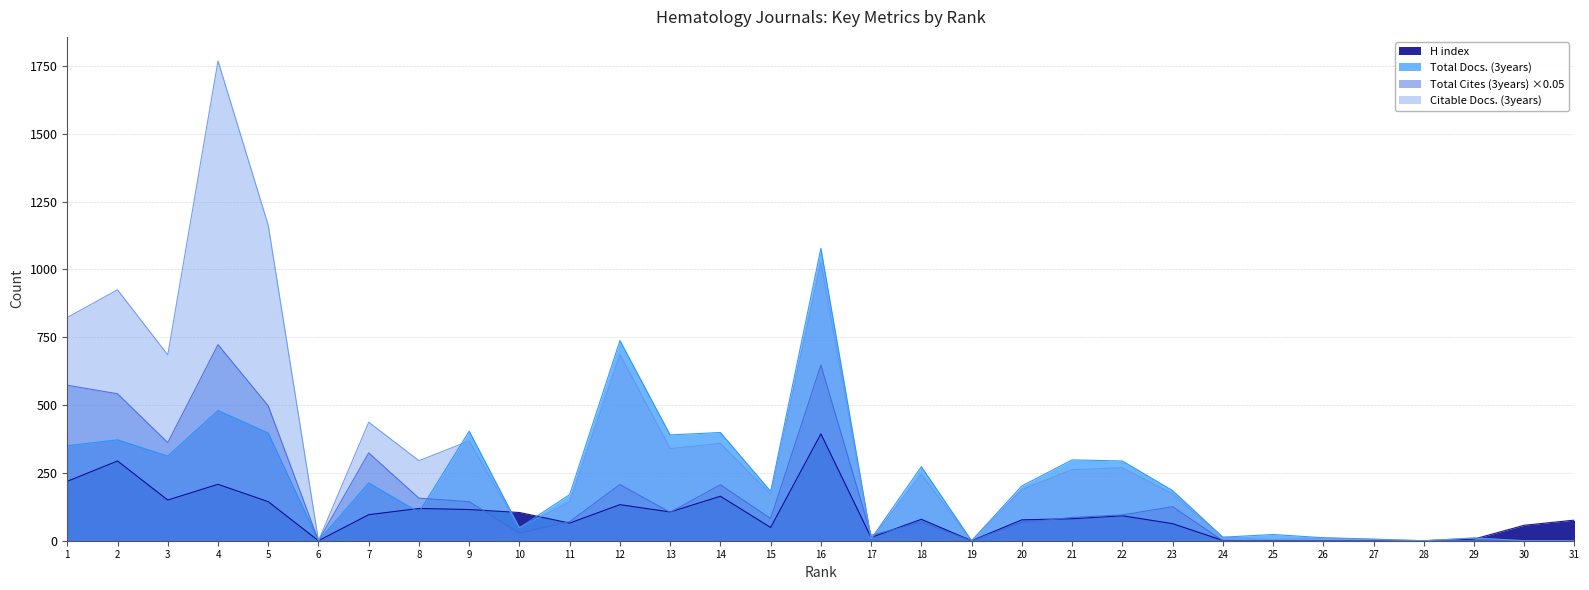

List the series in order of their overall mean, highest first.

Citable Docs. (3years), Total Docs. (3years), Total Cites (3years) ×0.05, H index